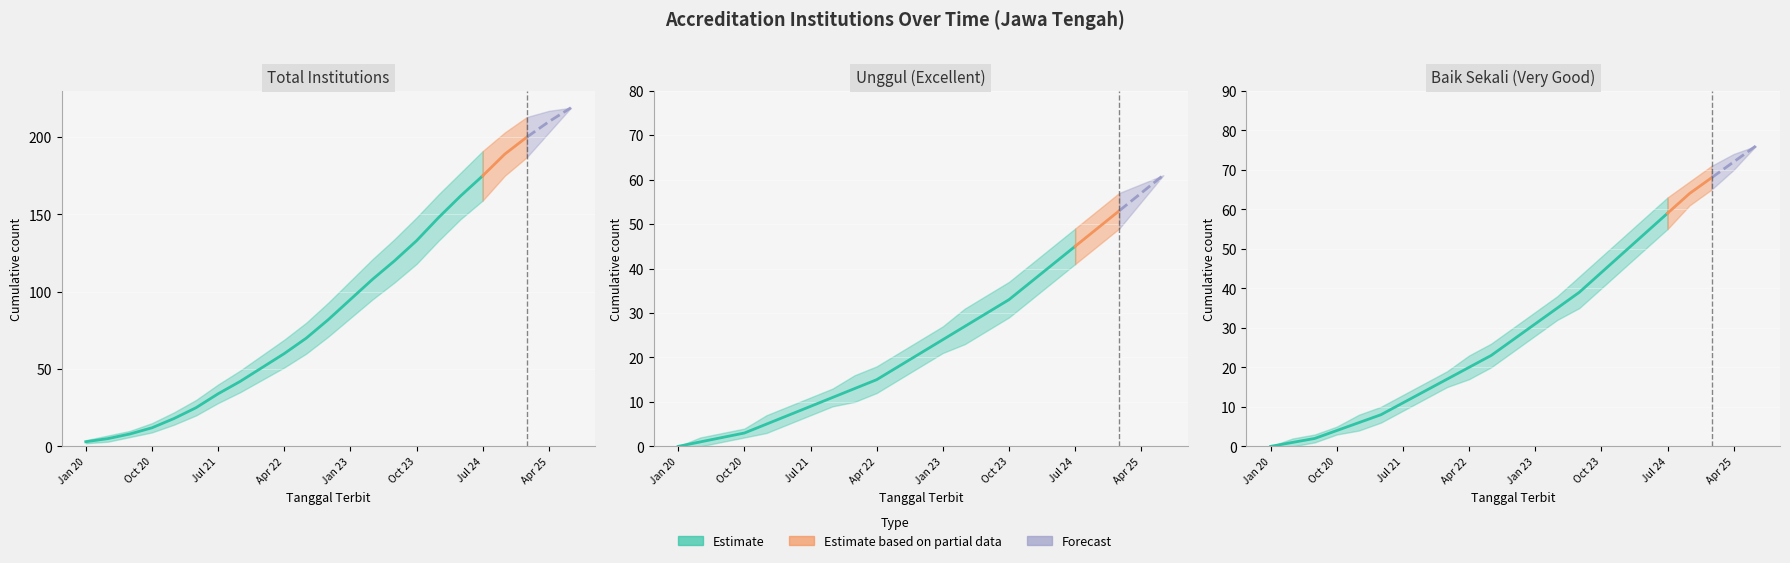

Between 2025-07 and 2020-10, which is larger?

2025-07